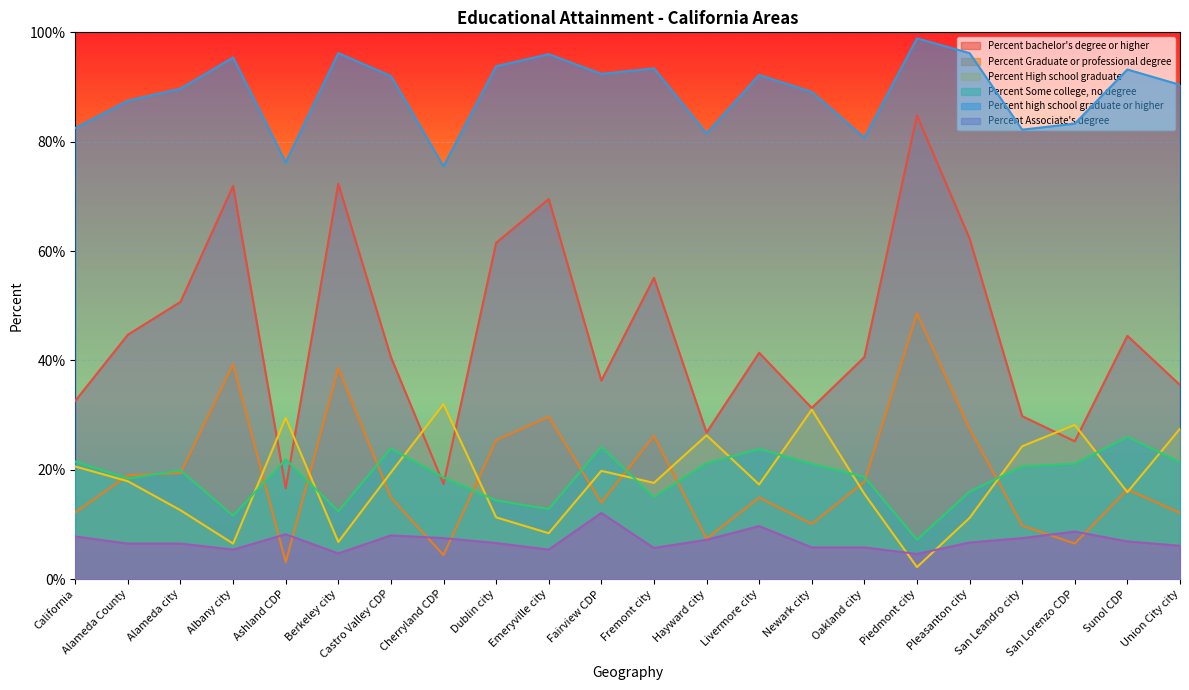

Between Albany city and Union City city, which series saw the biggest shift?

Percent bachelor's degree or higher